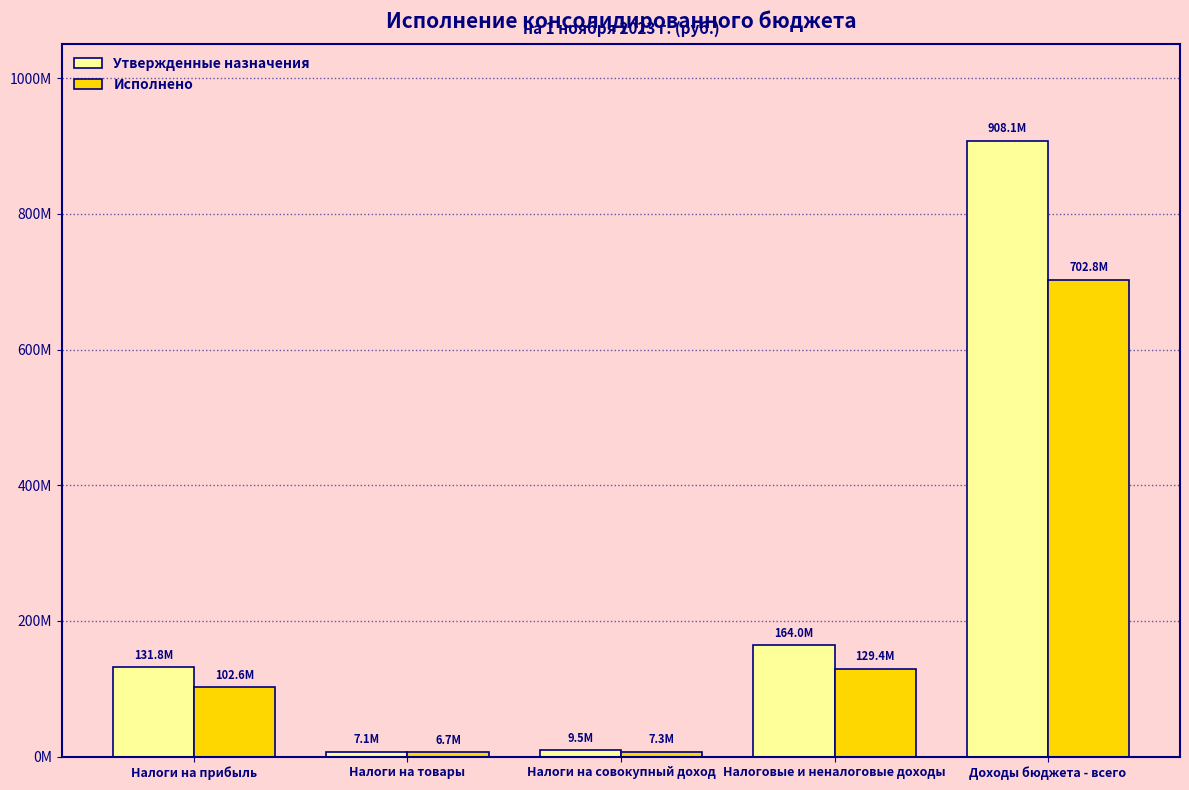

Does the chart contain any negative values?

No